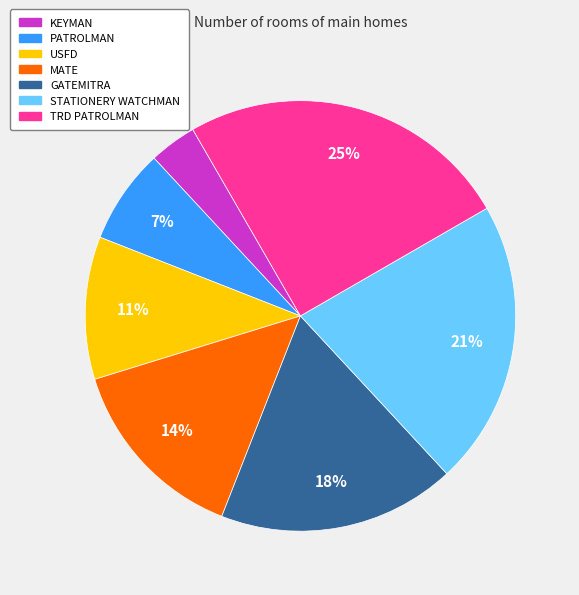

To the nearest percent, what is the average slice percentage?

14%